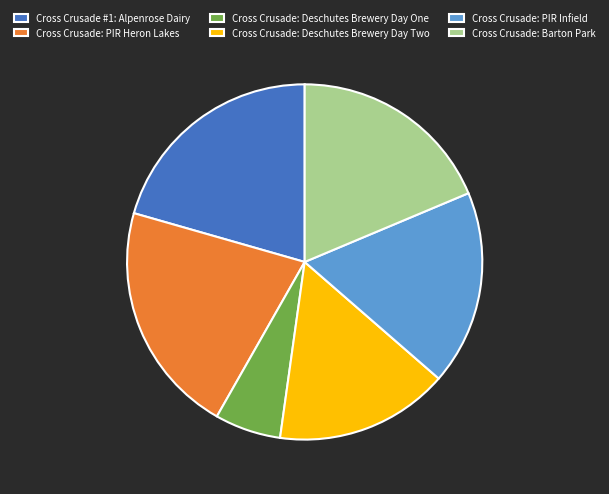

Rank the categories by value from highest to lowest.

Cross Crusade: PIR Heron Lakes, Cross Crusade #1: Alpenrose Dairy, Cross Crusade: Barton Park, Cross Crusade: PIR Infield, Cross Crusade: Deschutes Brewery Day Two, Cross Crusade: Deschutes Brewery Day One